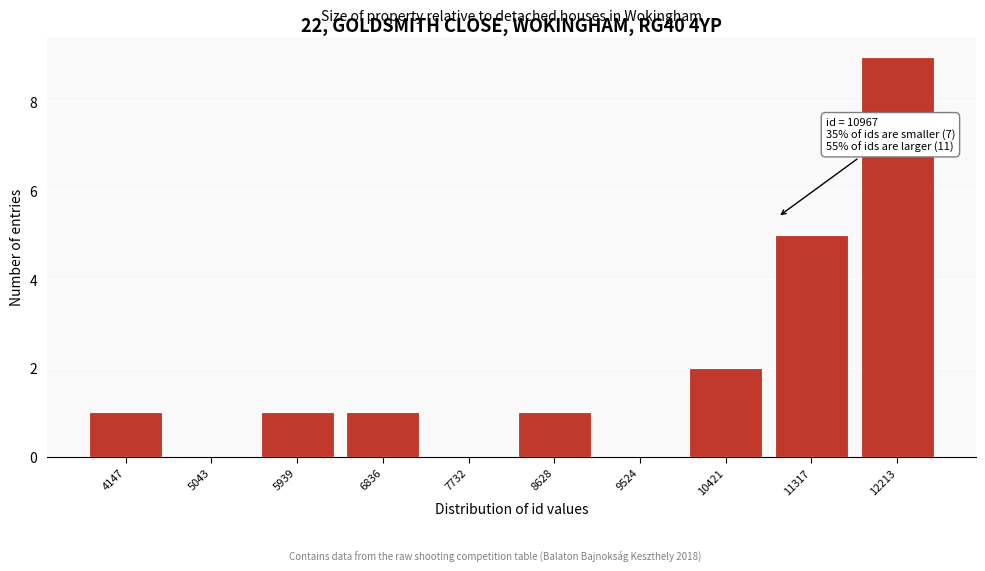

Which range on the x-axis has the tallest bar?

11800 to 12700